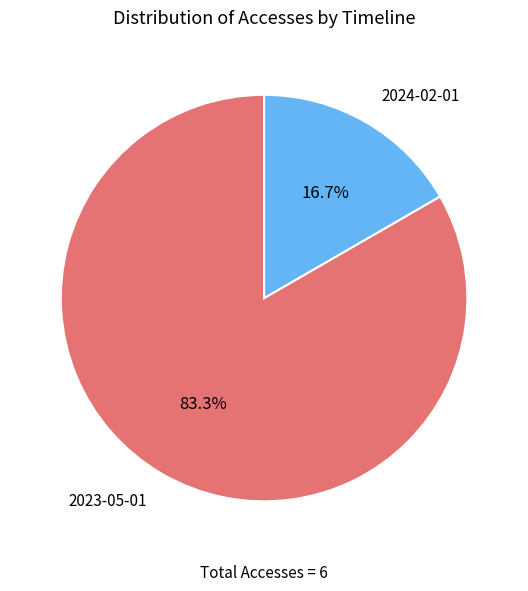

Count the number of slices in the pie.

2